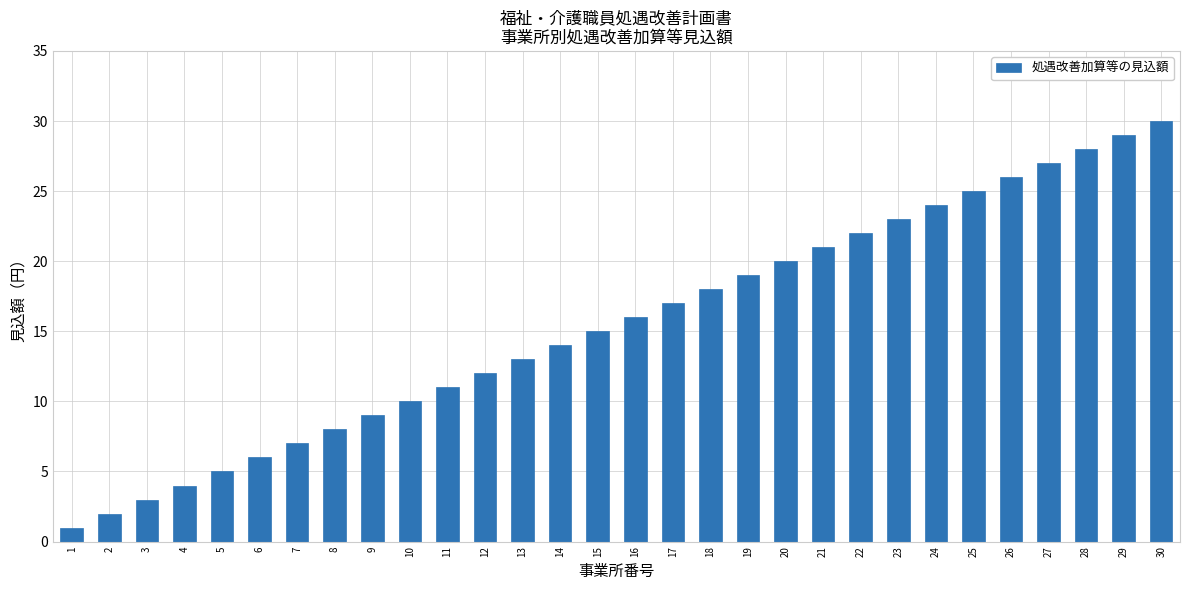

List the labels in order of value, largest first.

30, 29, 28, 27, 26, 25, 24, 23, 22, 21, 20, 19, 18, 17, 16, 15, 14, 13, 12, 11, 10, 9, 8, 7, 6, 5, 4, 3, 2, 1